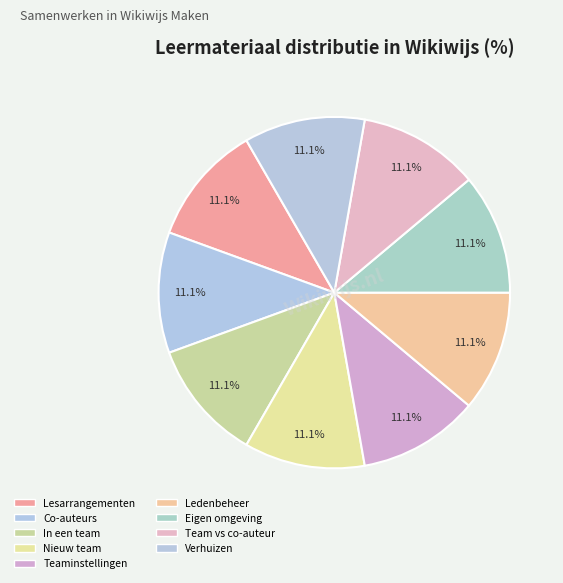

Count the number of slices in the pie.

9